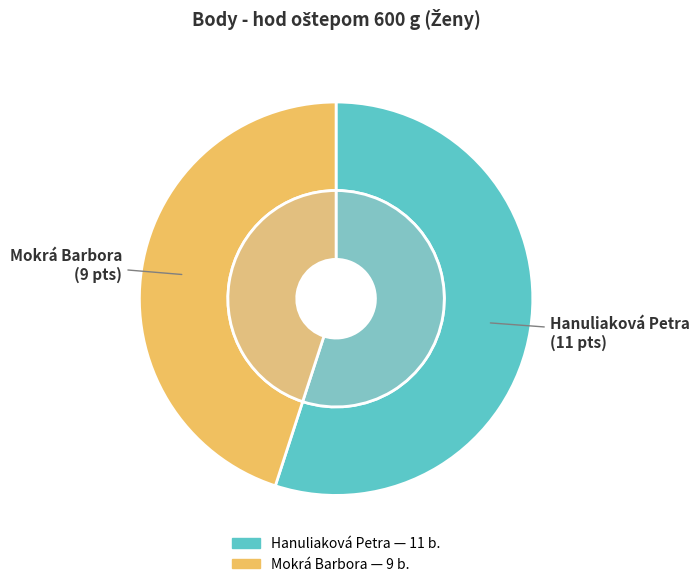

Is there a majority slice in this chart?

Yes